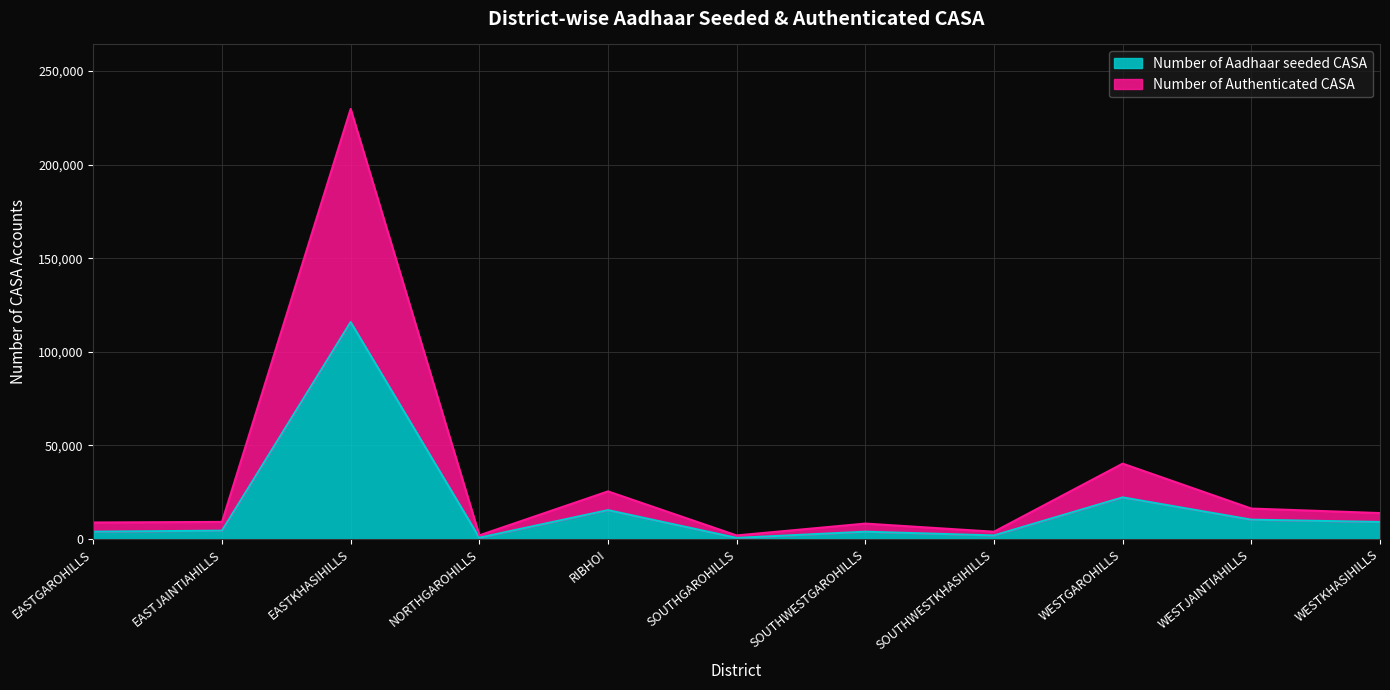

How many values in the Number of Aadhaar seeded CASA series are below 4425?

5